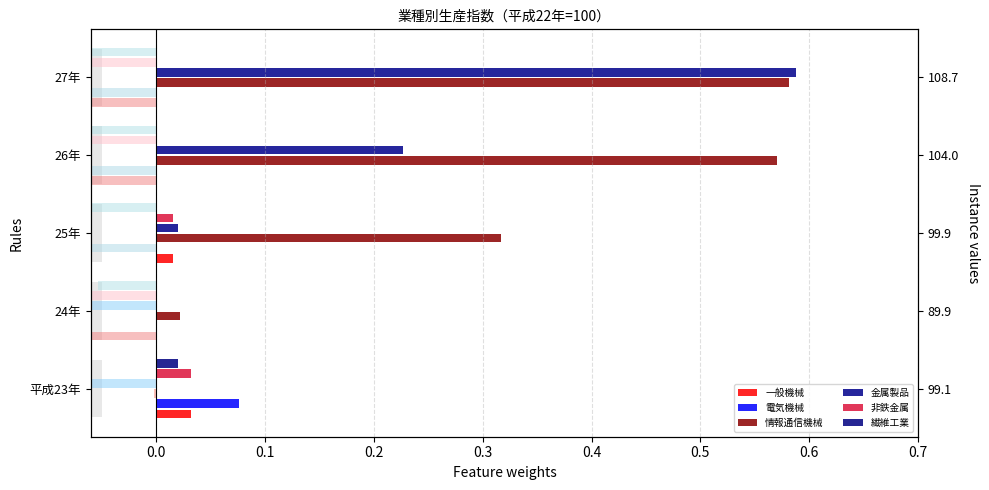

Are the bars horizontal?

Yes